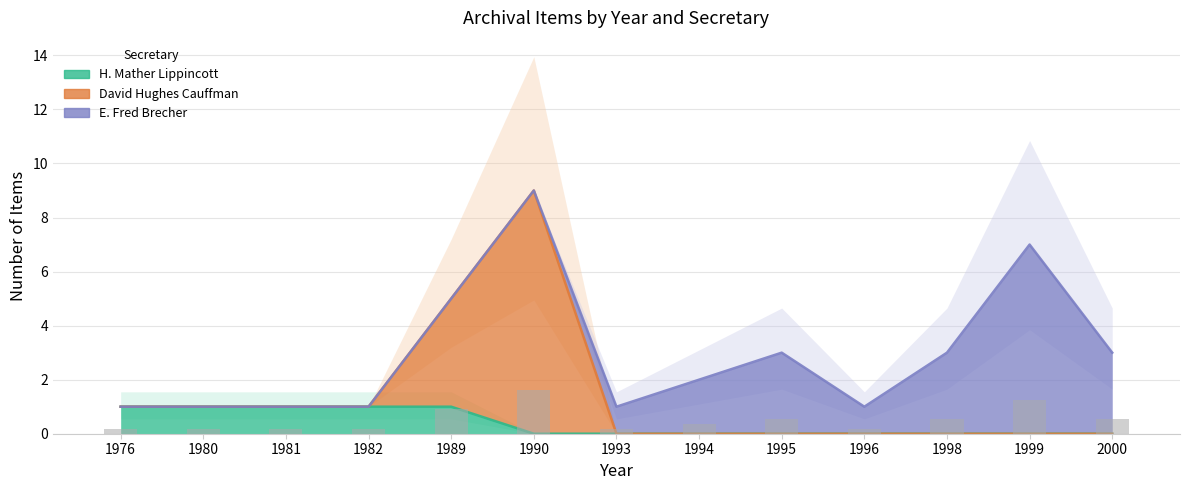

Reading right to left, transcribe all the data shown in this chart.

H. Mather Lippincott line: 0.0	0.0	0.0	0.0	0.0	0.0	0.0	0.0	1.0	1.0	1.0	1.0	1.0
David Hughes Cauffman line: 0.0	0.0	0.0	0.0	0.0	0.0	0.0	9.0	5.0	1.0	1.0	1.0	1.0
E. Fred Brecher line: 3.0	7.0	3.0	1.0	3.0	2.0	1.0	9.0	5.0	1.0	1.0	1.0	1.0
Raw count (scaled): 0.5	1.3	0.5	0.2	0.5	0.4	0.2	1.6	0.9	0.2	0.2	0.2	0.2